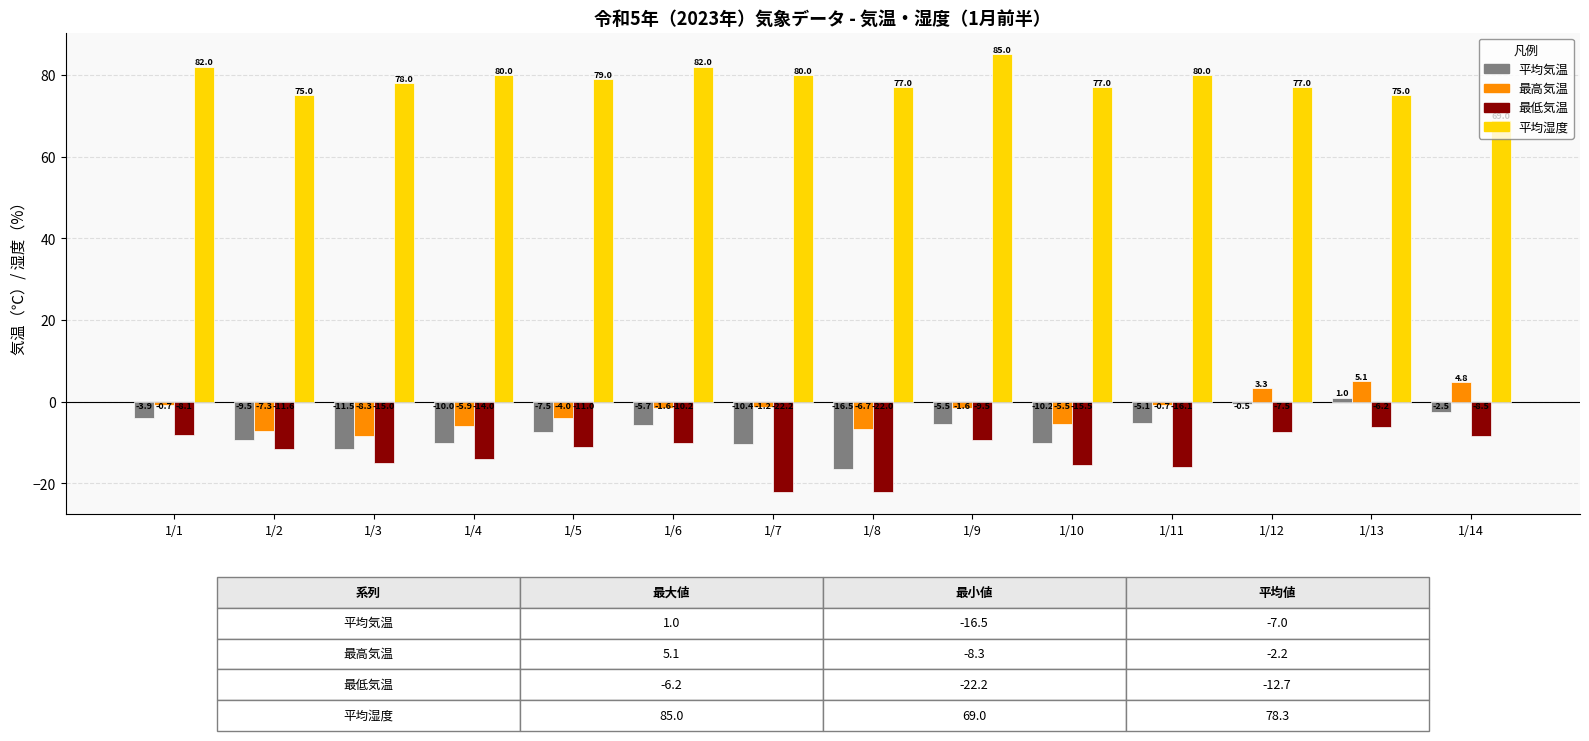

What is the sum of all 最高気温 values?

-30.3